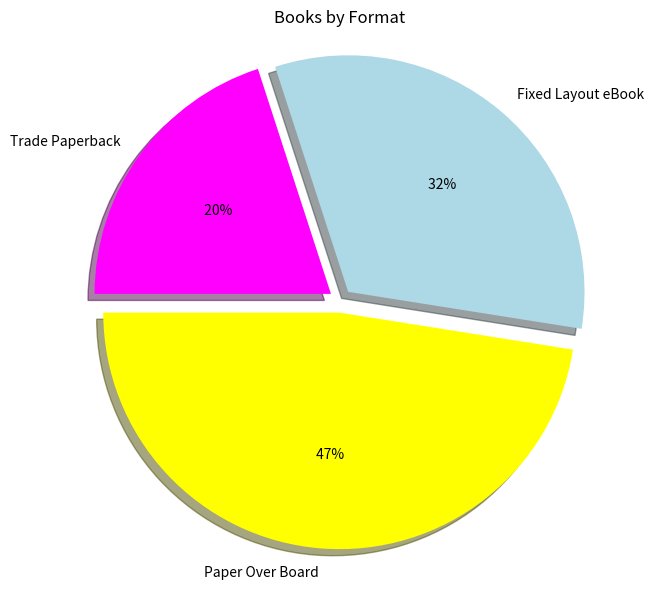

To the nearest percent, what portion does Trade Paperback represent?

20%